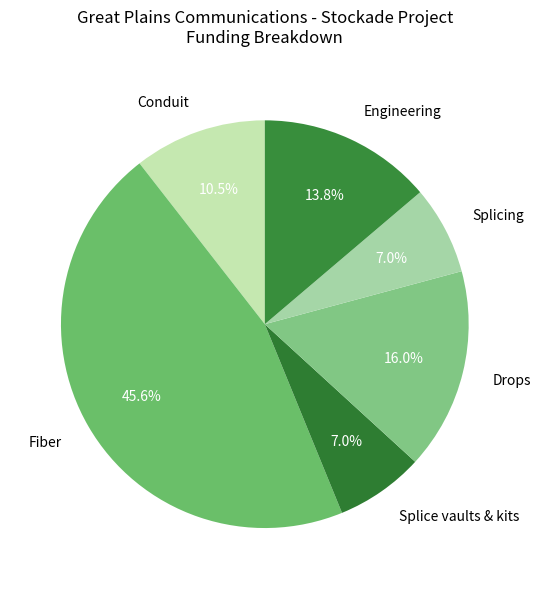

Does any single category account for the majority?

No